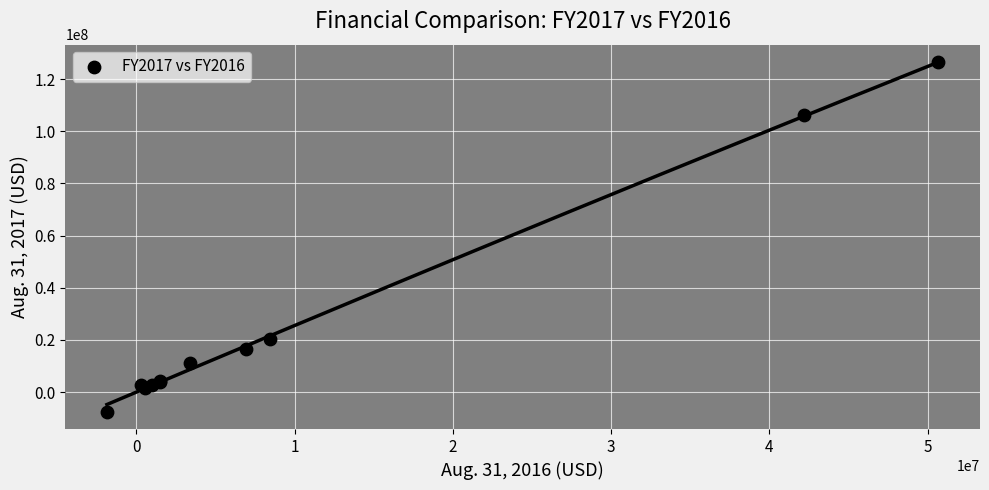

What Y value in the scatter plot is closest to 59449608?

20244419